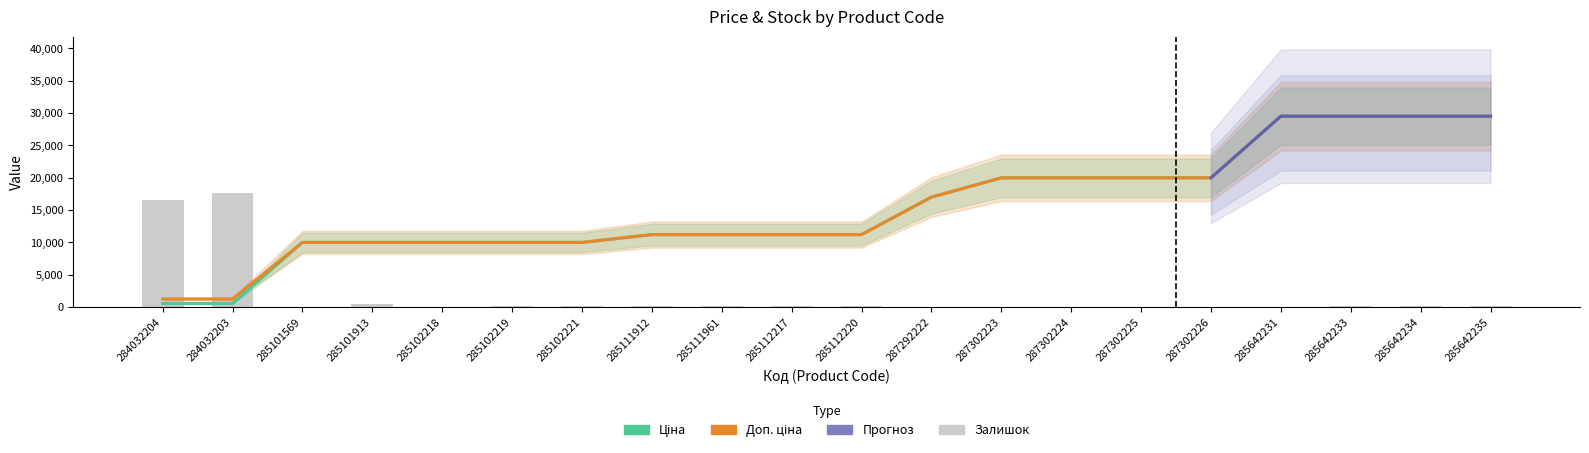

What is the sum of the Доп. ціна values at 285642234 and 285112220?

40679.7